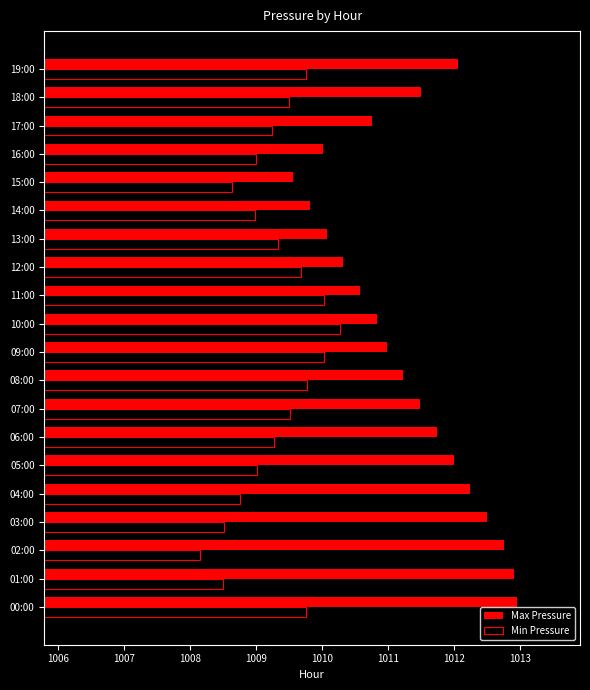

How many series are shown in this chart?

2